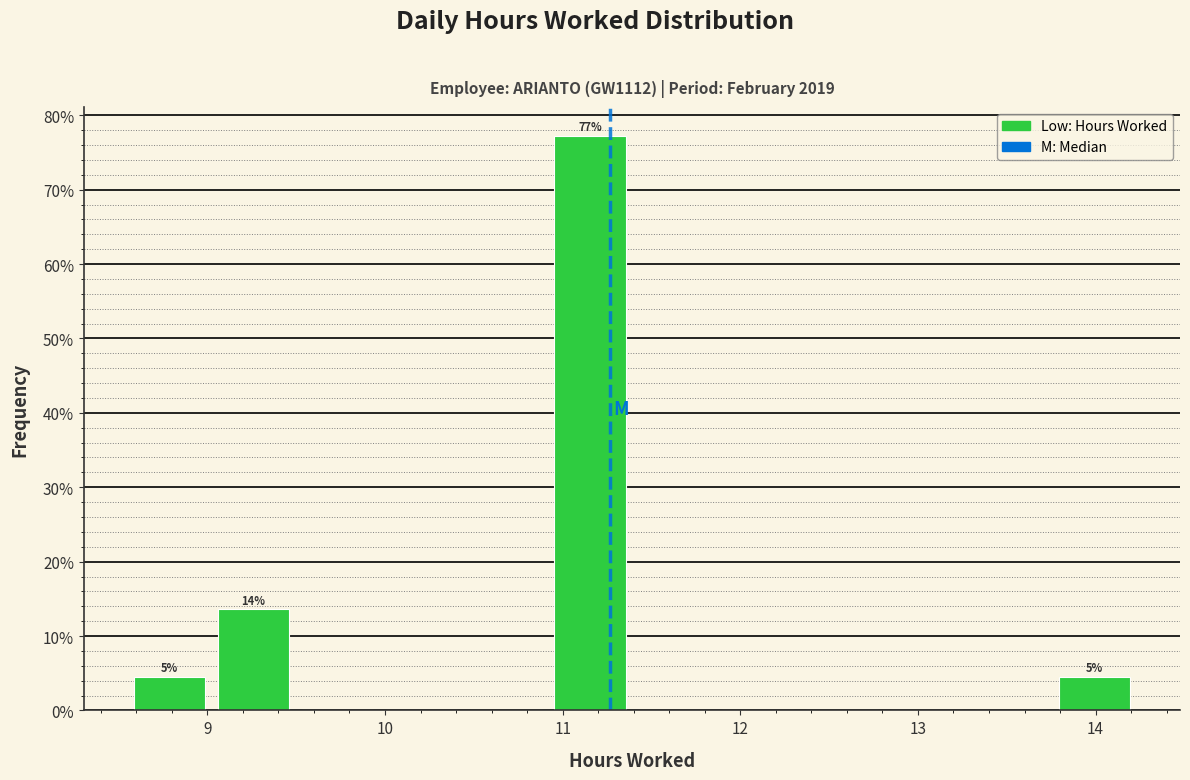

Which range on the x-axis has the tallest bar?

10.9 to 11.4